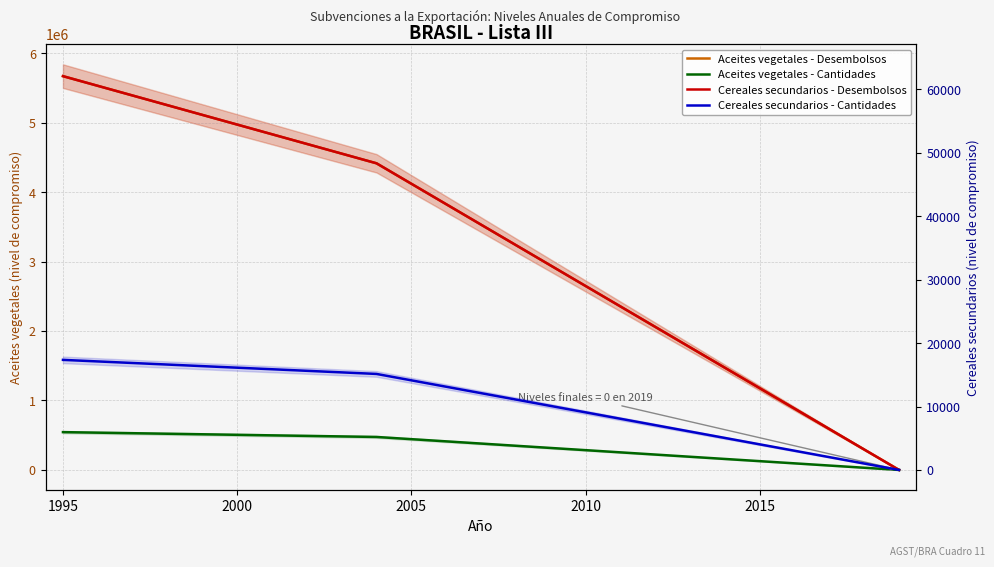

How many lines are shown in the chart?

4